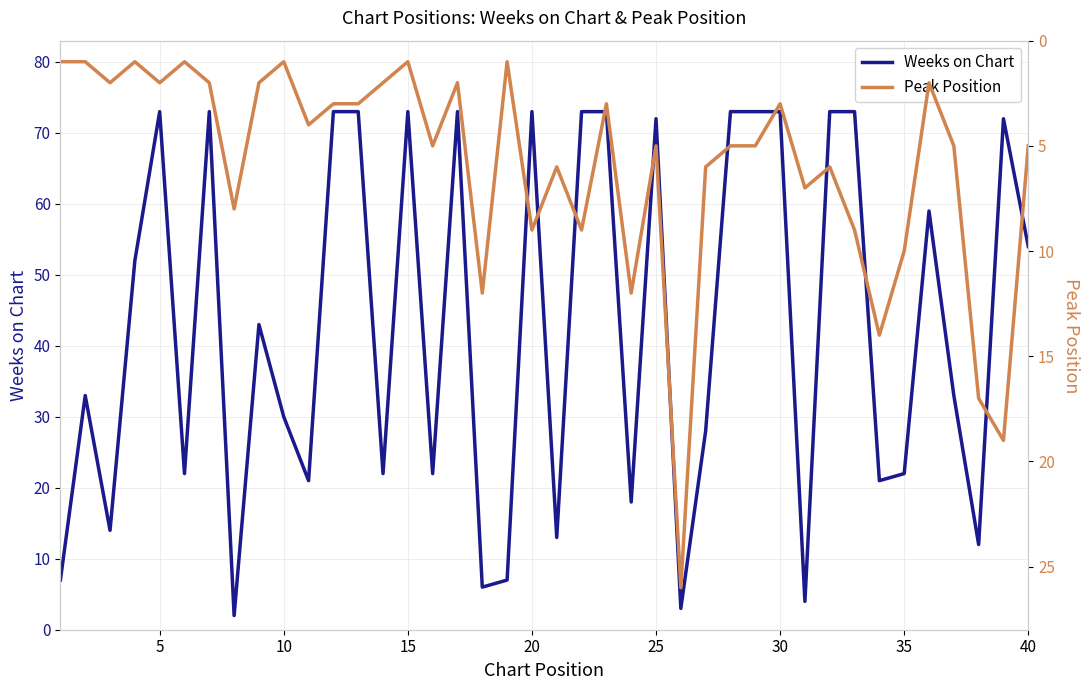

What is the difference between the maximum and minimum values in the Peak Position series?

25